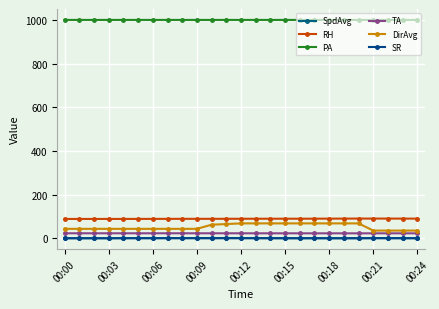

At which category is the sum across all series the highest?

00:12